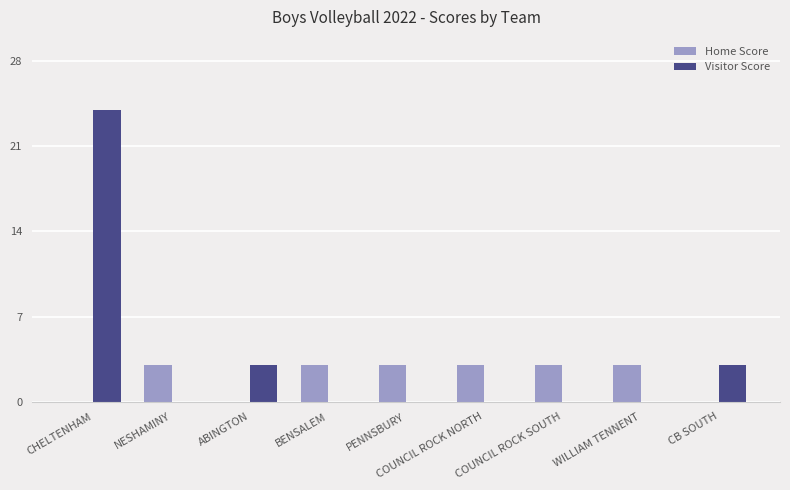

Which series has the widest spread of values?

Visitor Score